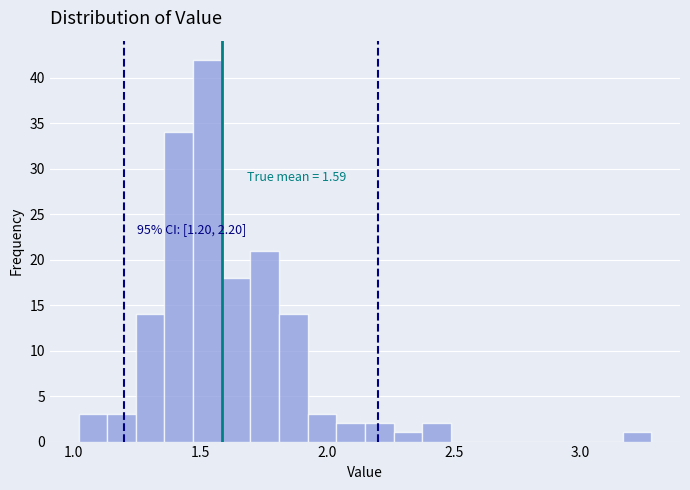

Read against the x-axis, roughly where is the centre of the tallest bar?

1.55